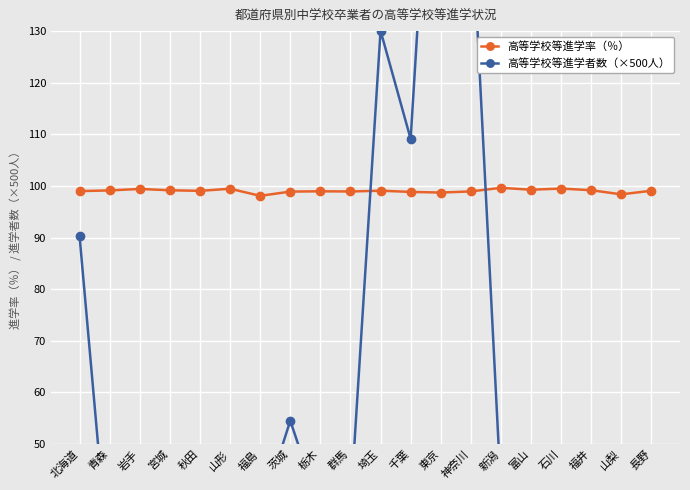

True or false: 高等学校等進学率（％） has a value of 158.3 at 山形.

False